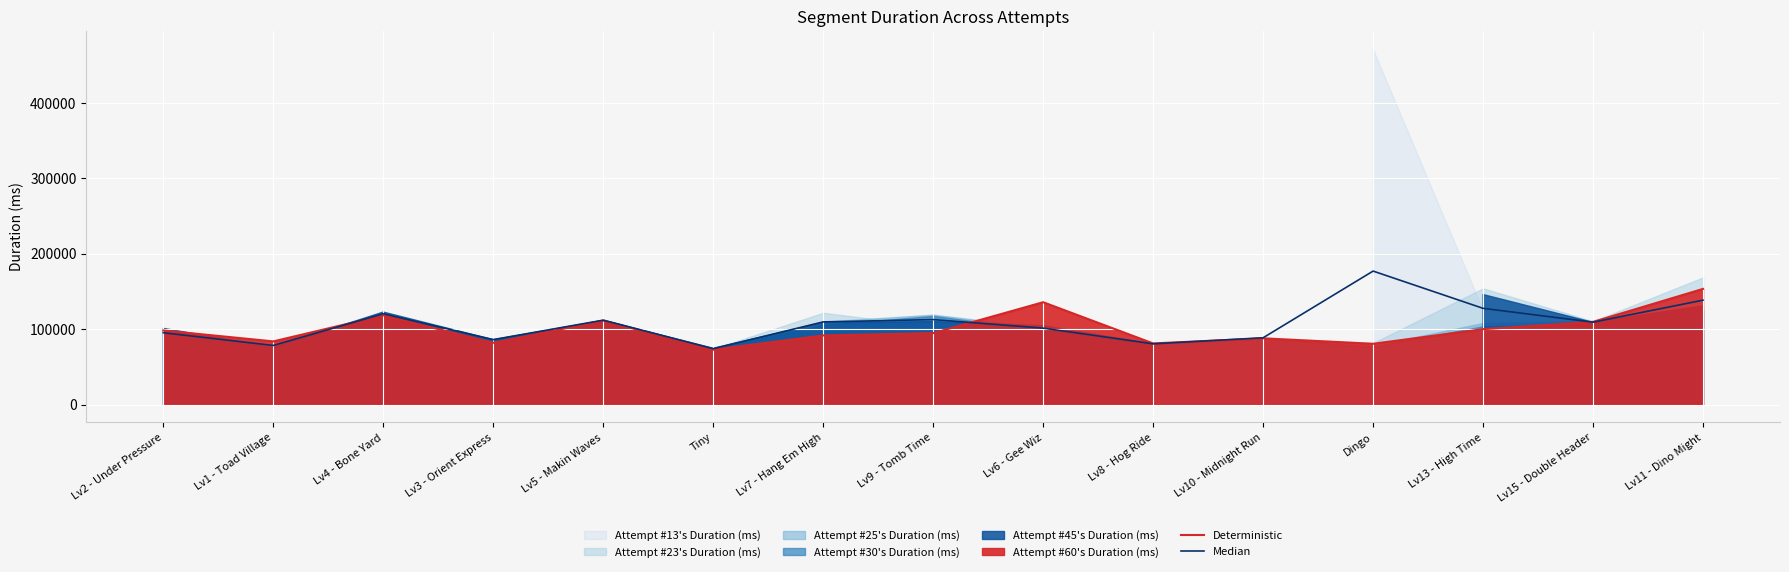

The value of Deterministic at Lv8 - Hog Ride is 25250.9. True or false?

False